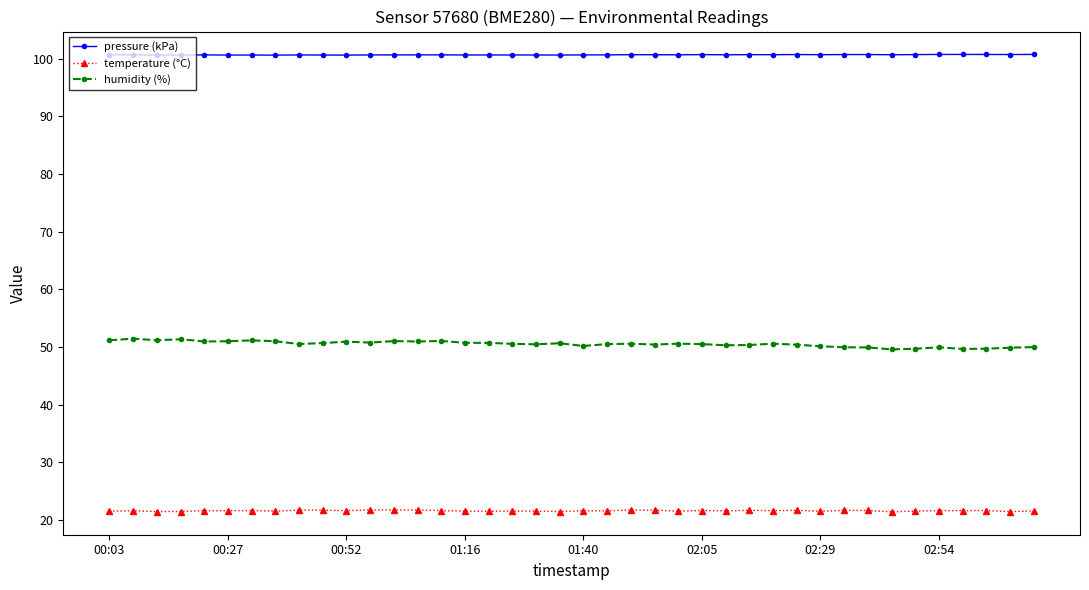

What is the value of the temperature (°C) point at the 10th from the left?

21.7